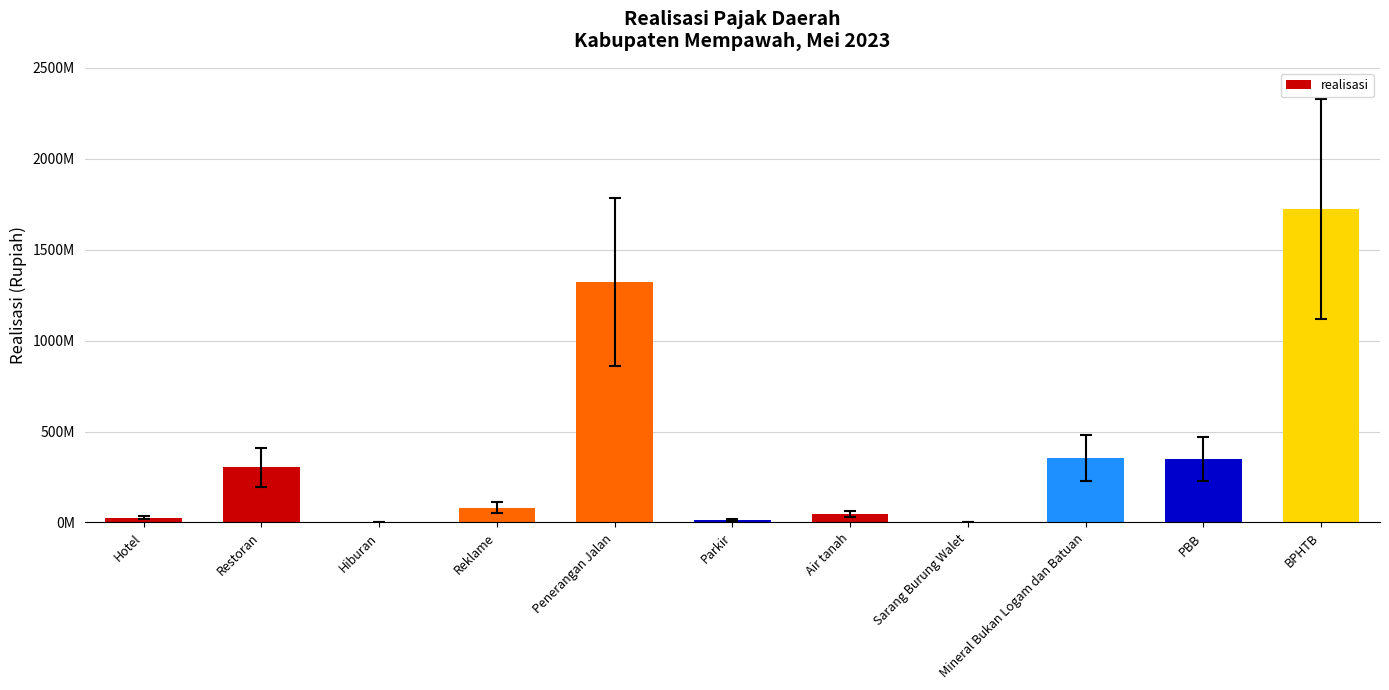

Reading left to right, list all the values displayed in this chart.

Hotel=25958870	Restoran=302991794	Hiburan=3200000	Reklame=81867200	Penerangan Jalan=1322534960	Parkir=15439800	Air tanah=46846656	Sarang Burung Walet=3105000	Mineral Bukan Logam dan Batuan=355223164	PBB=347007470	BPHTB=1724150000